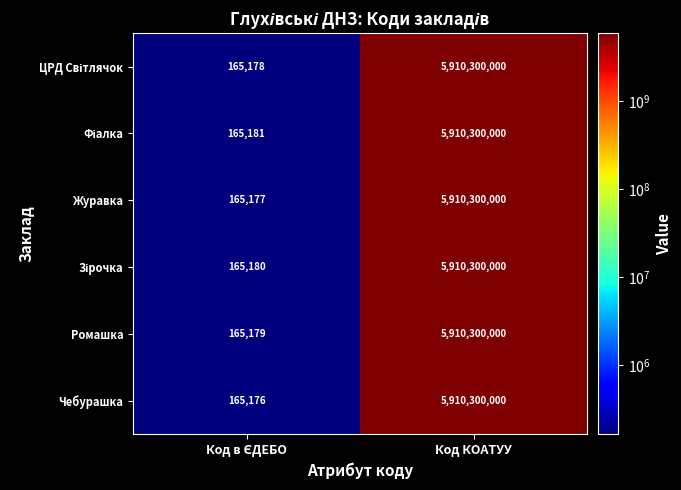

At which category is the sum across all series the highest?

Код КОАТУУ